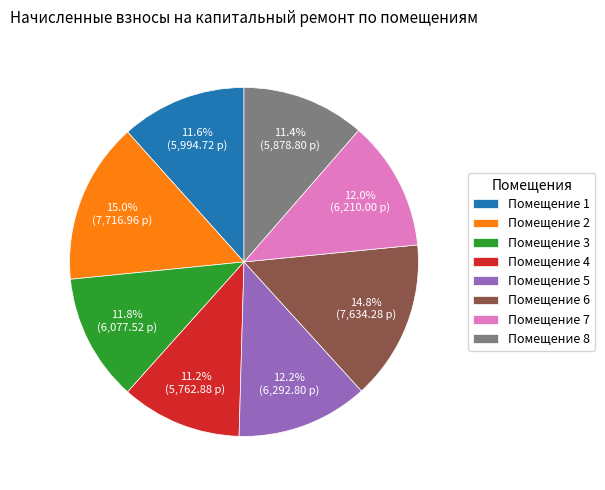

Does Помещение 4 represent more than half of the total?

No